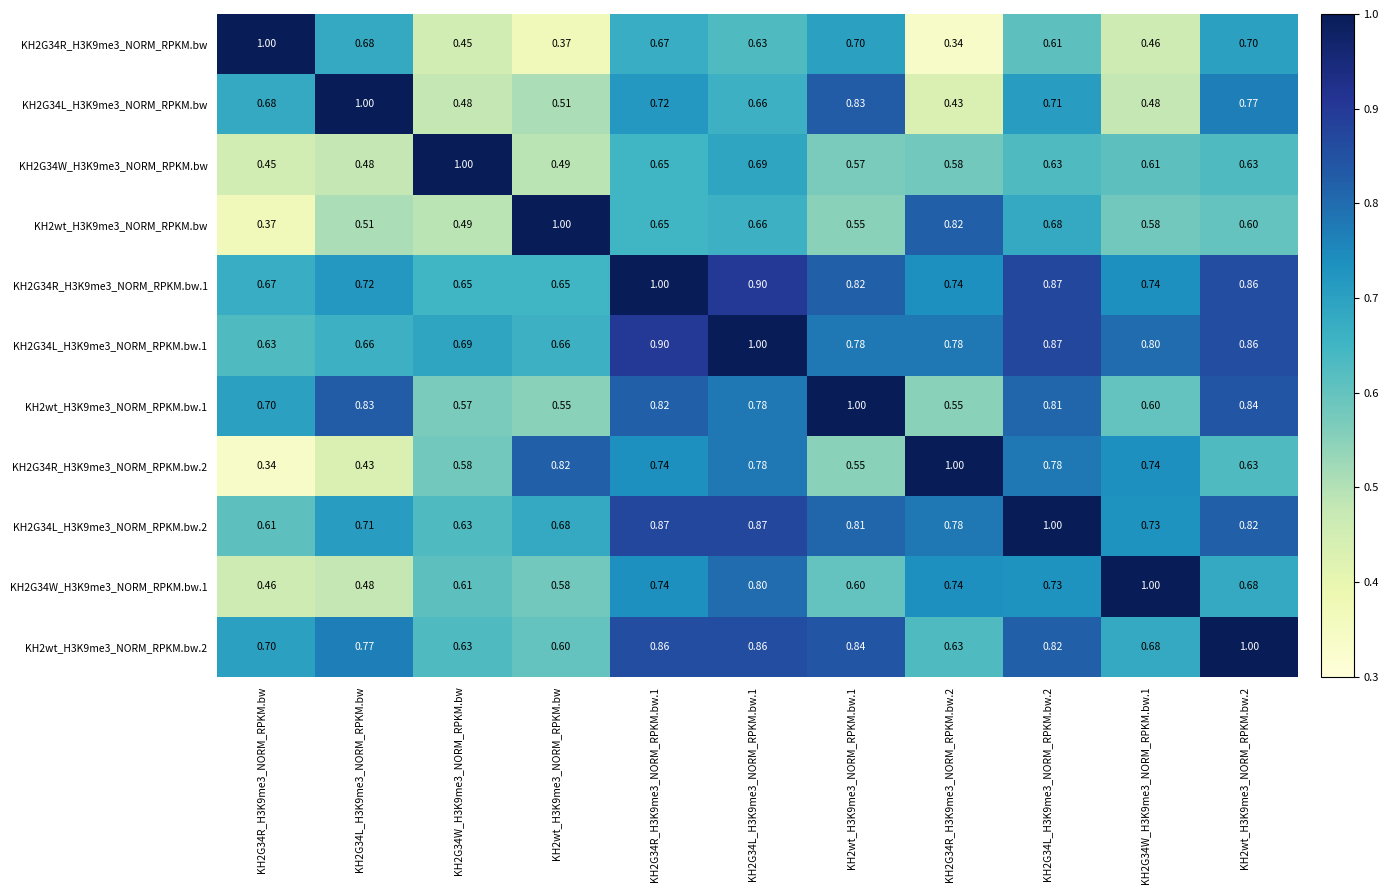

How many series are shown in this chart?

11